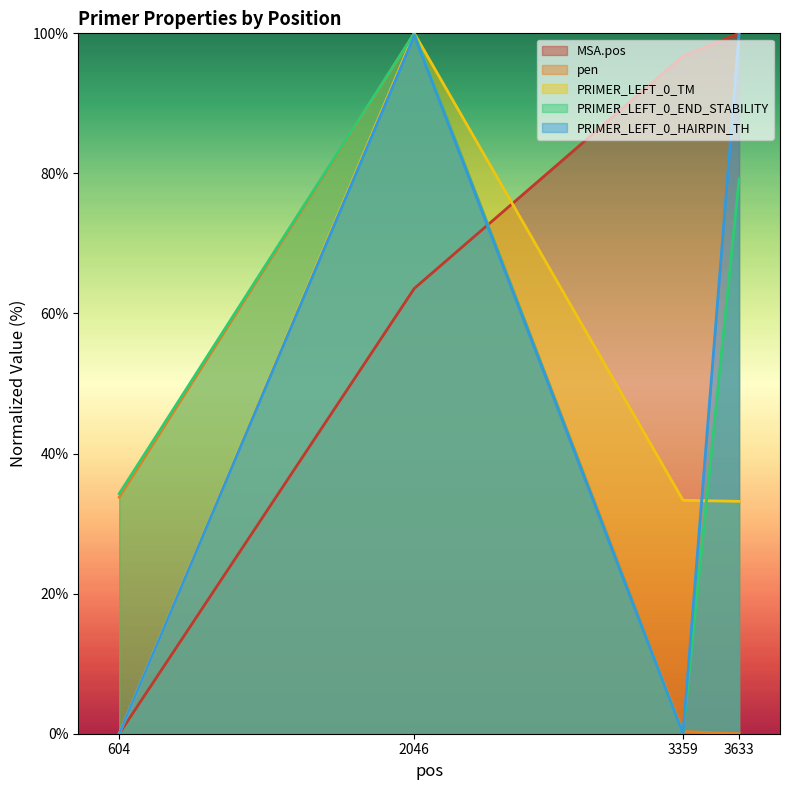

Which series changed the most between 604 and 3633?

MSA.pos